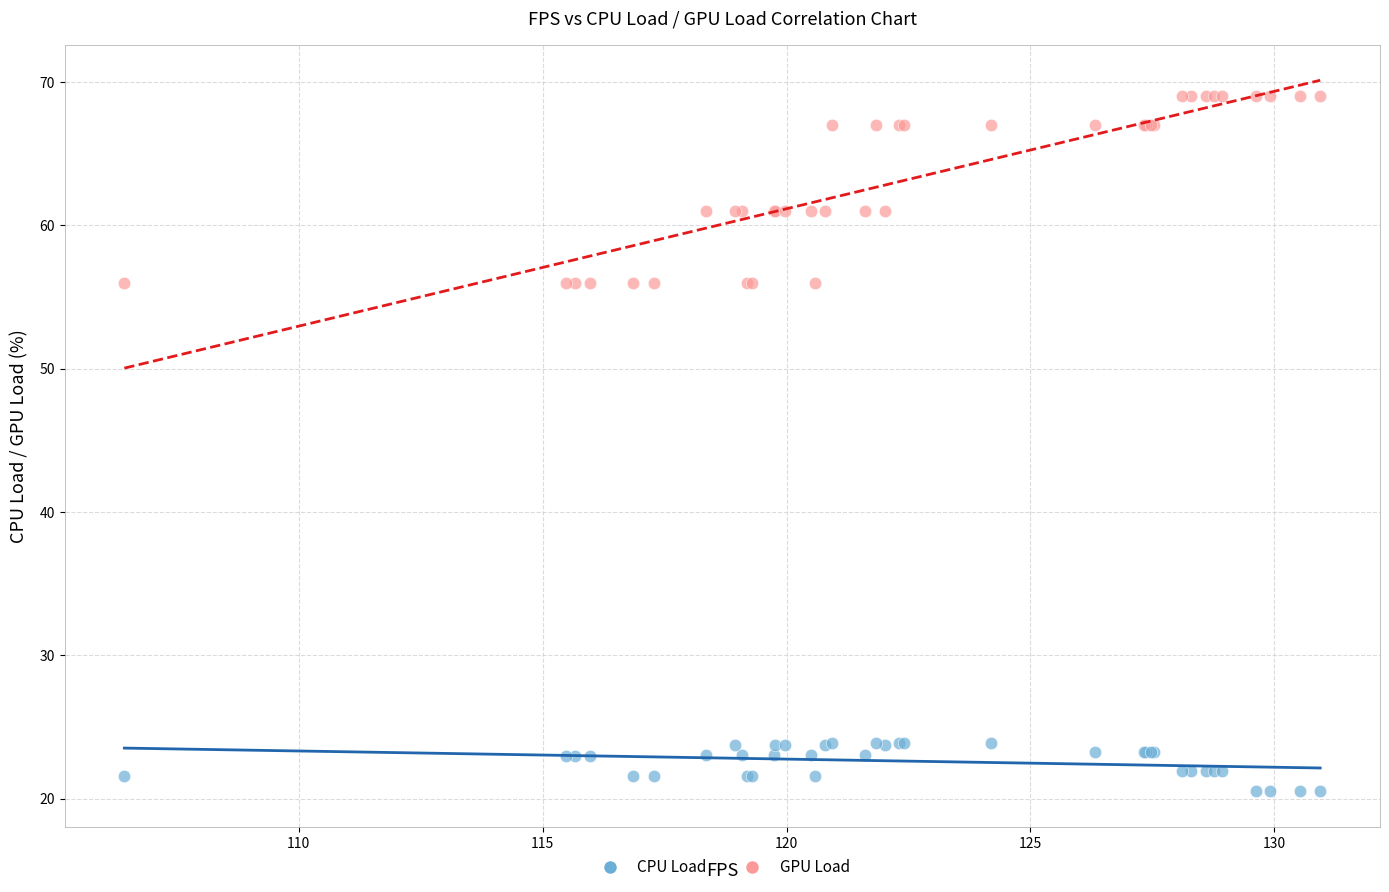

Which series has the largest Y range (max minus min)?

GPU Load